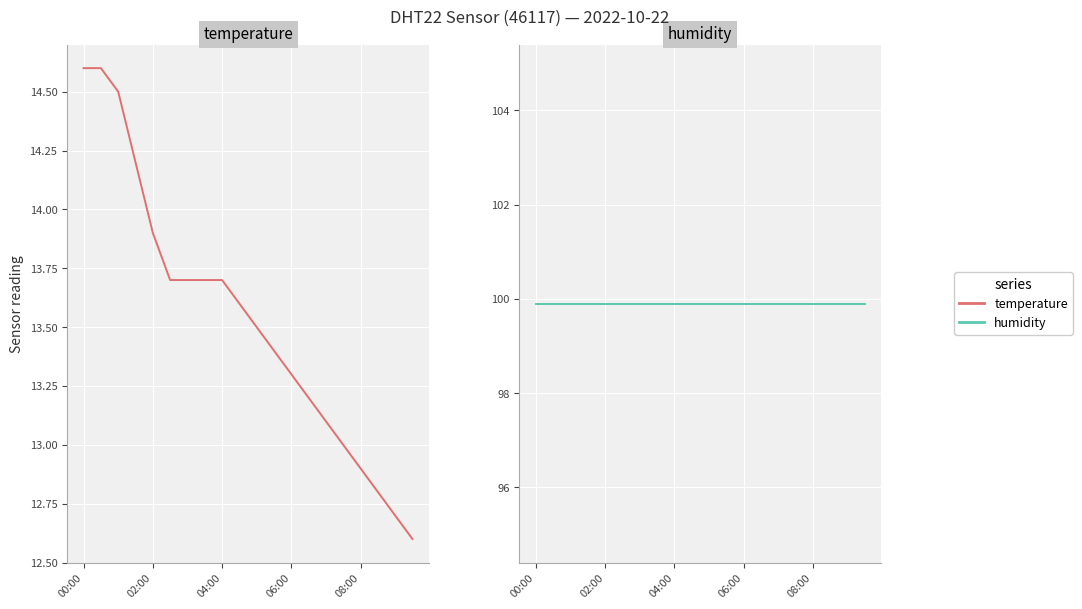

What are all the series names shown in the legend?

temperature, humidity